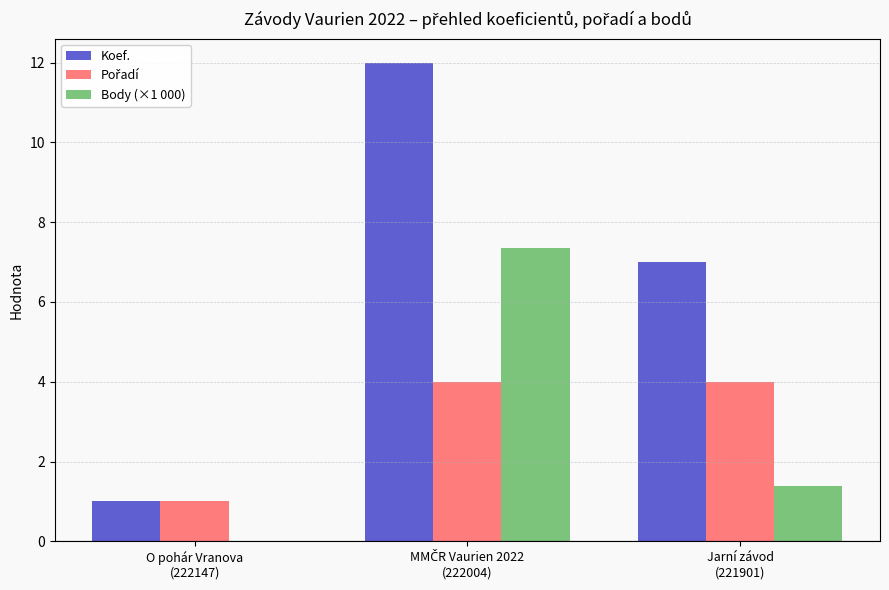

Is it true that Koef. equals 1.0 at O pohár Vranova
(222147)?

True